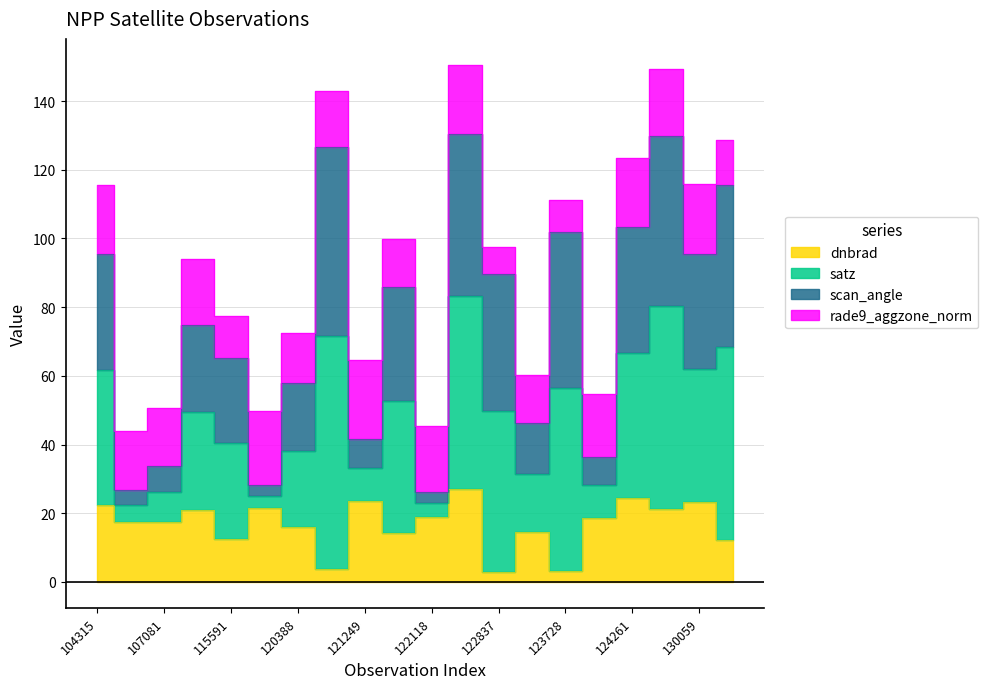

Where is the first local maximum for dnbrad?

113644